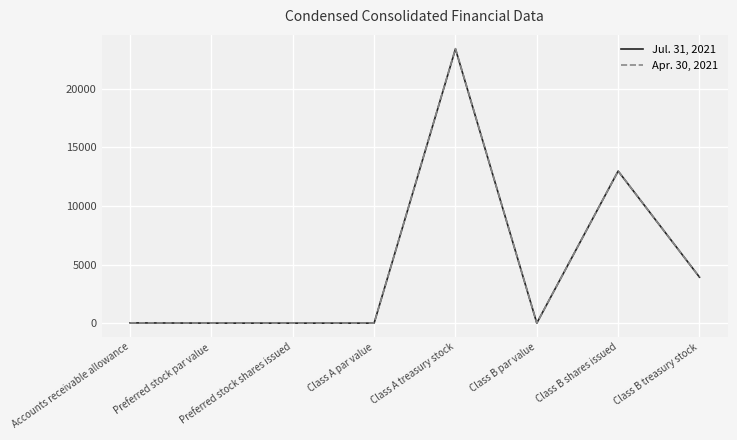

At how many categories does at least one series exceed 4682?

2